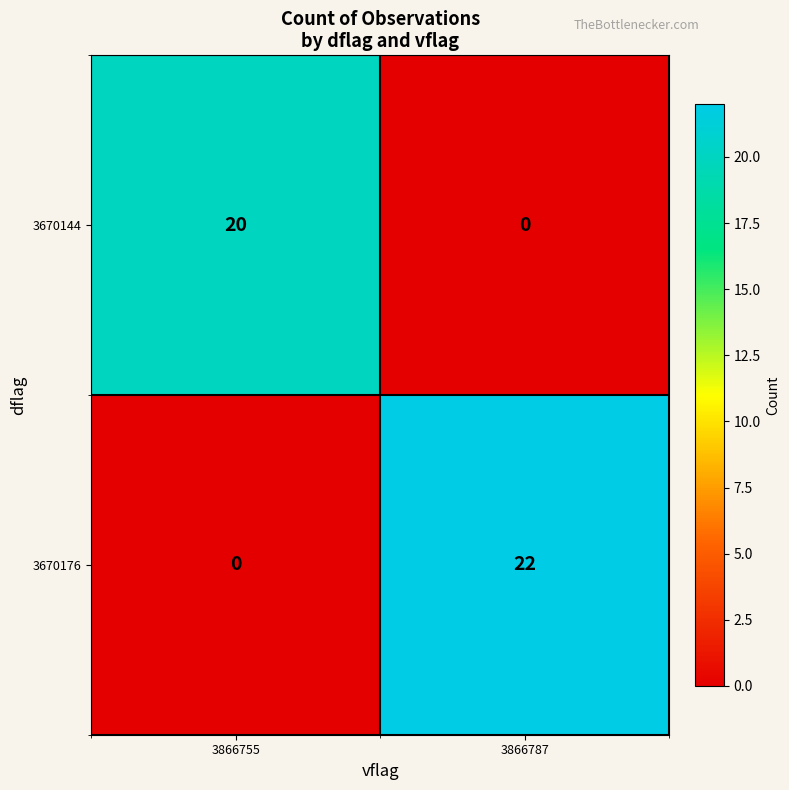

How many categories are shown in the chart?

2